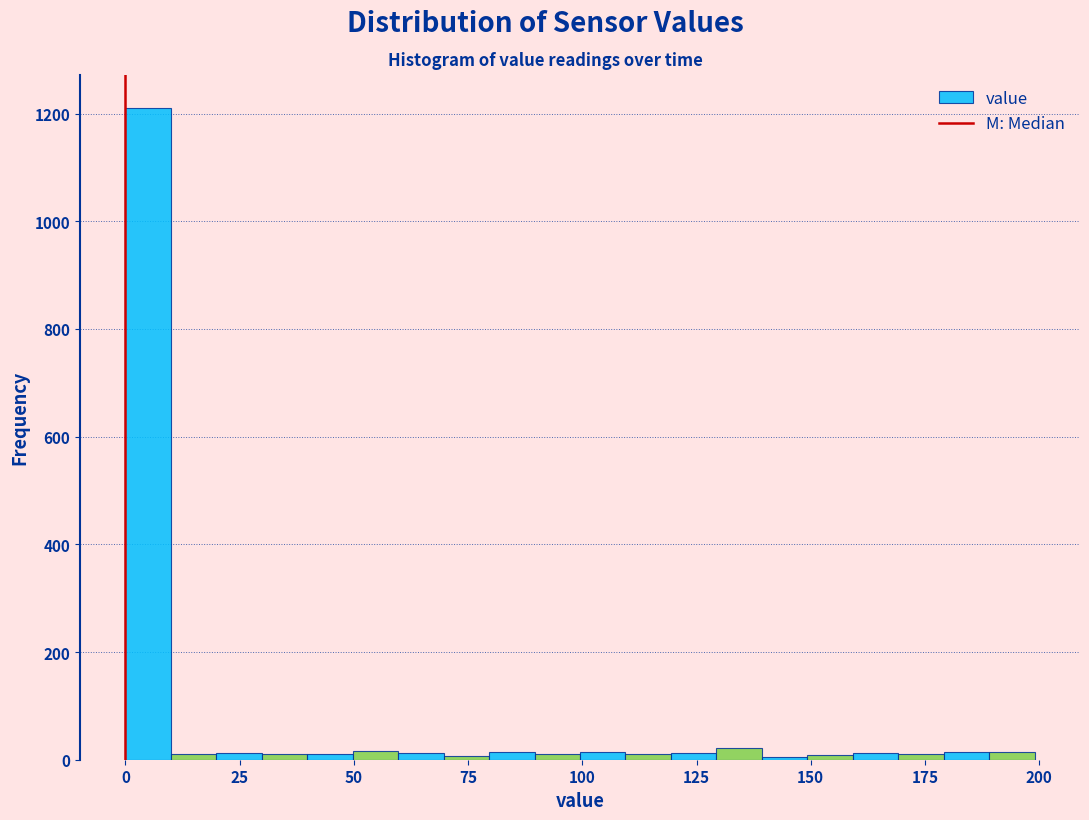

Around what value on the x-axis is the tallest bar? Give the approximate position of its centre, as read against the axis.

5